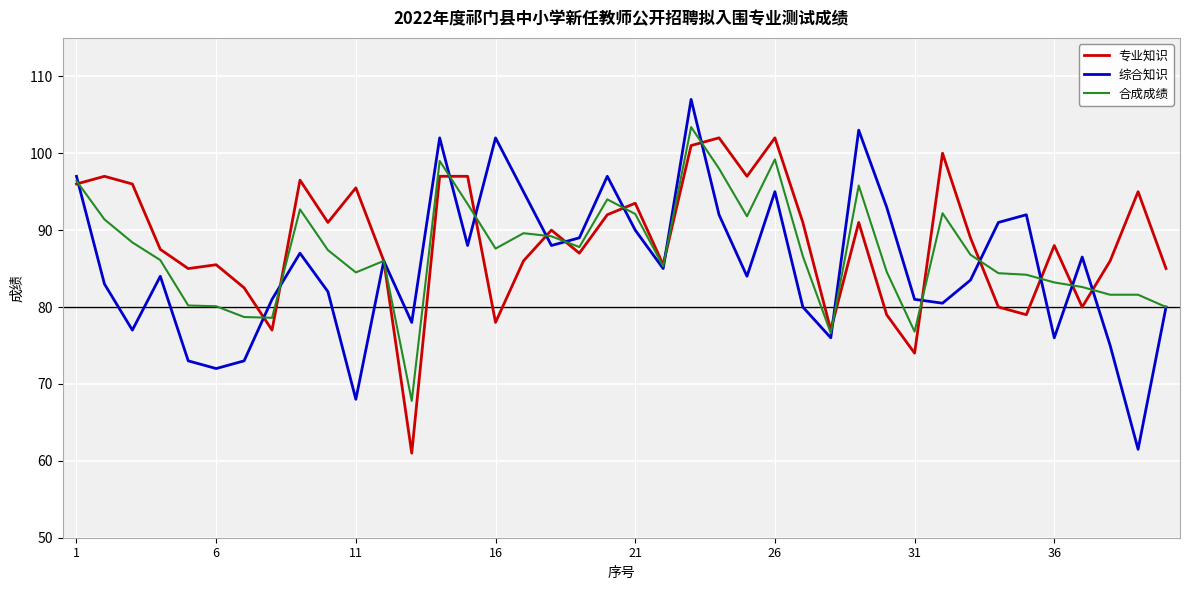

How many lines are shown in the chart?

3